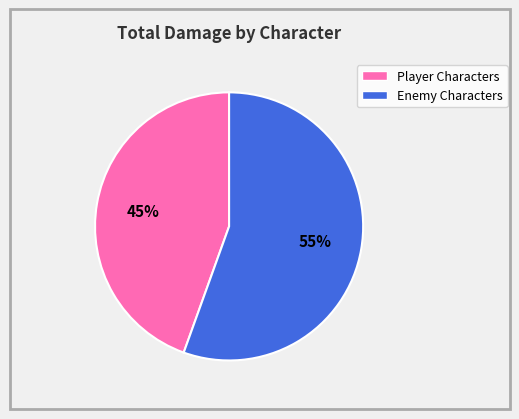

To the nearest percent, what is the average slice percentage?

50%